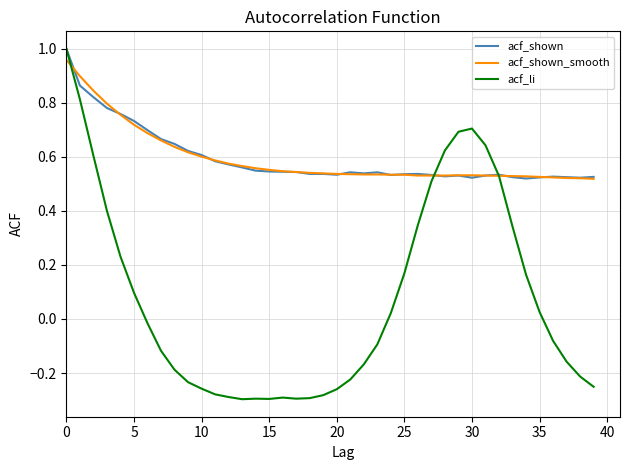

Which series has the widest spread of values?

acf_li